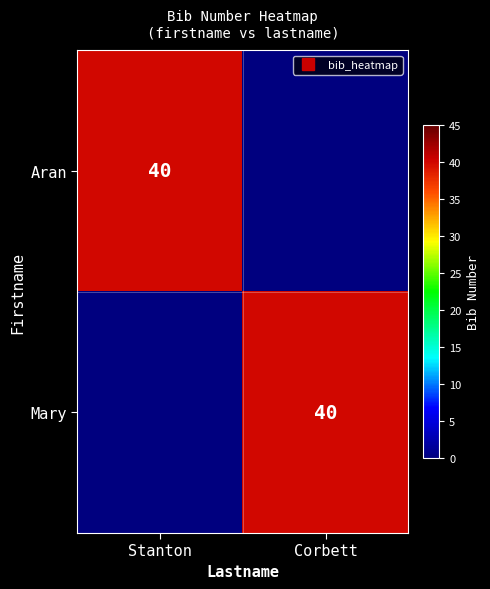

Between Stanton and Corbett, which is larger?

Stanton